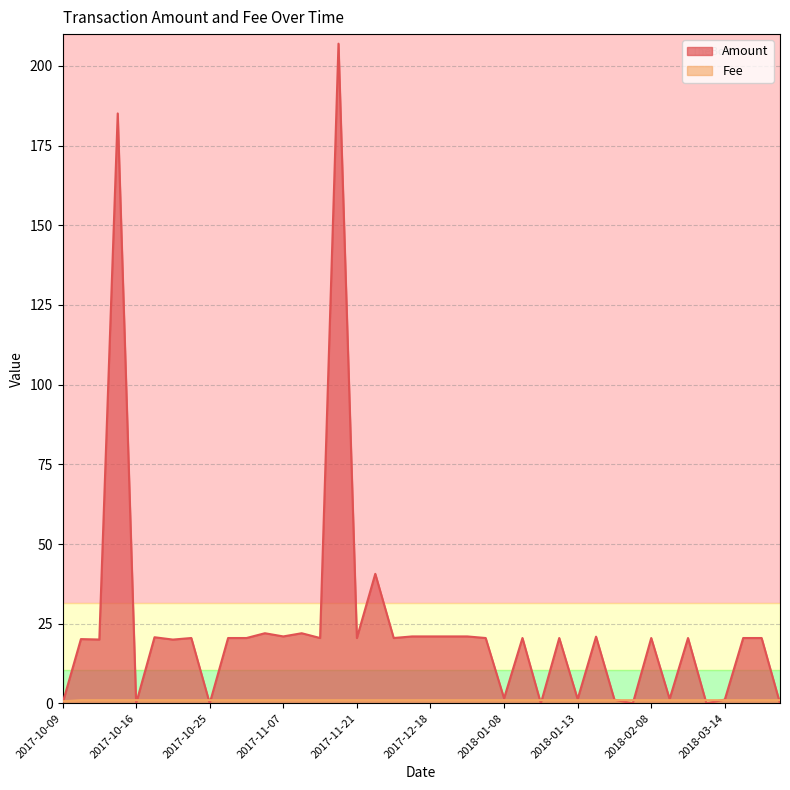

Read the Fee value at 2017-10-20.

1.0